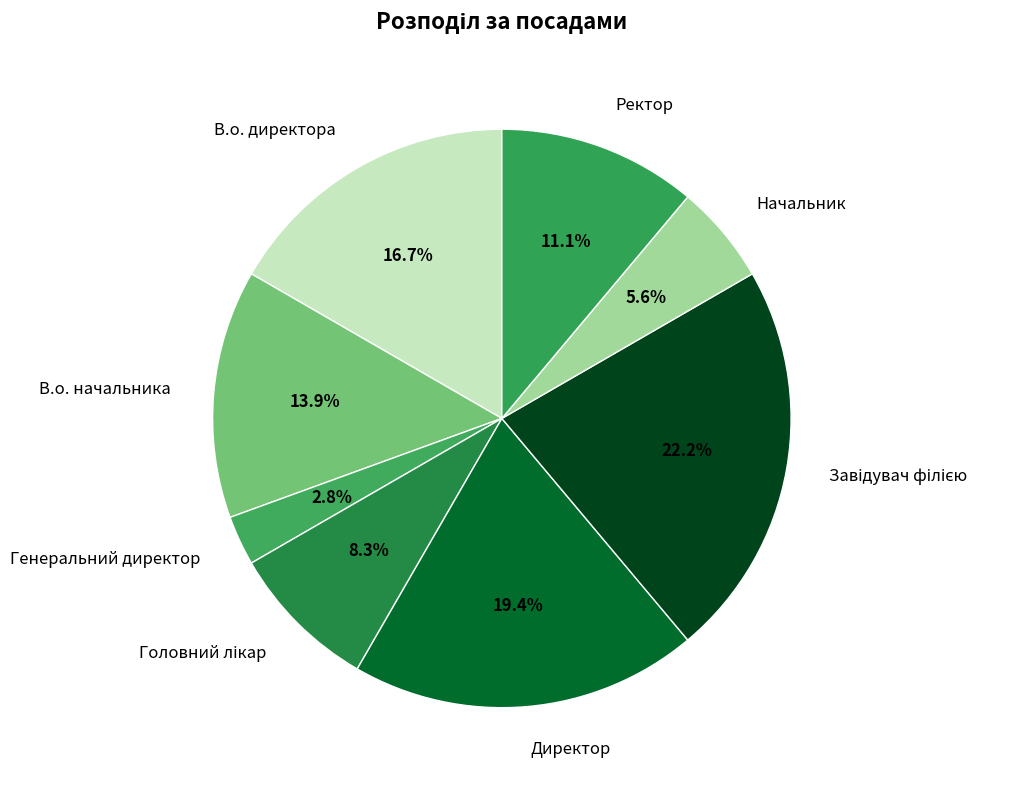

To the nearest percent, what is the average slice percentage?

12%